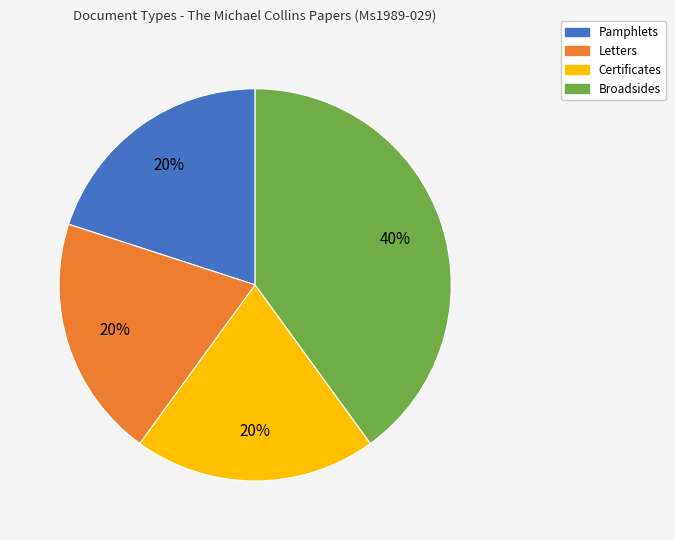

Is there a majority slice in this chart?

No